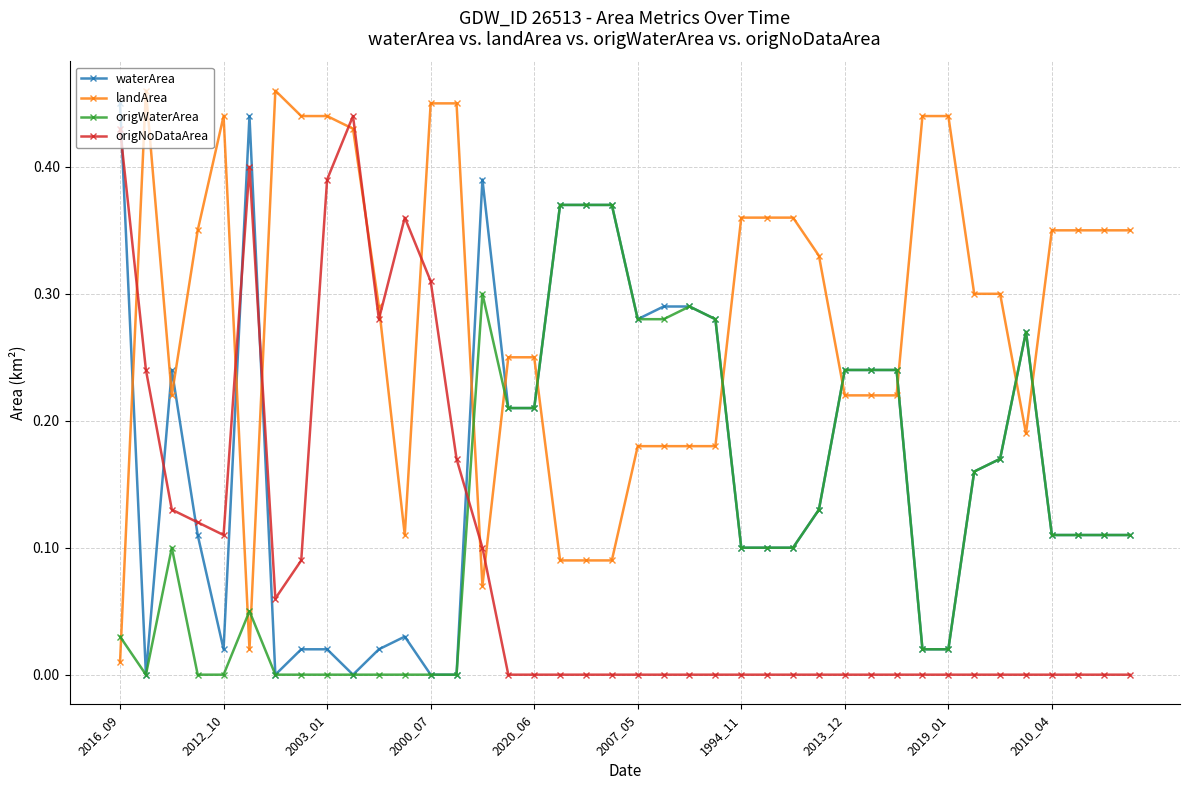

True or false: origNoDataArea has more than 2 points higher than both neighbors.

True